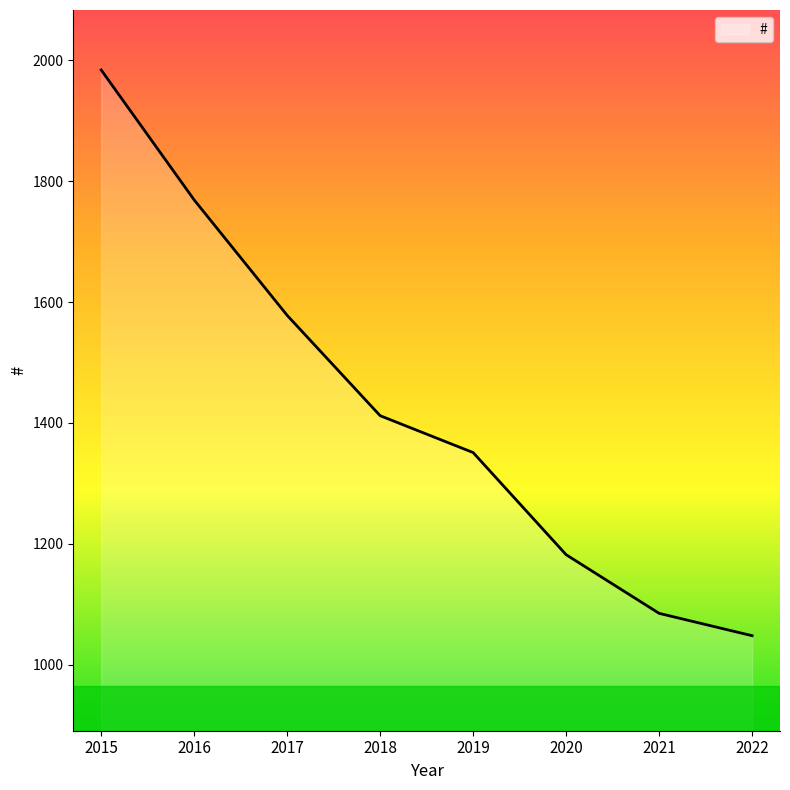

List the labels in order of value, largest first.

2015, 2016, 2017, 2018, 2019, 2020, 2021, 2022